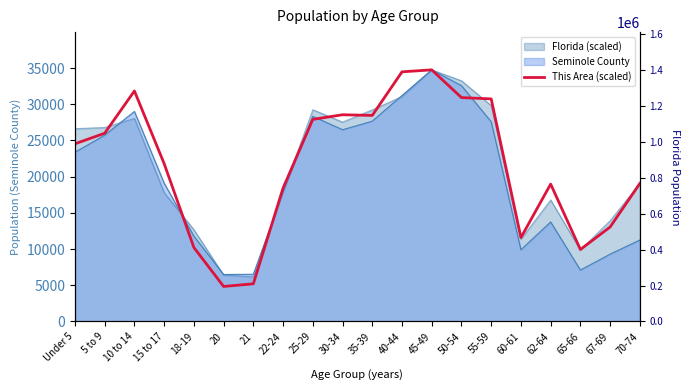

Reading left to right, what are all the values shown in this chart?

Under 5=24532.7	5 to 9=25991.9	10 to 14=31828.6	15 to 17=21796.7	18-19=10214.3	20=4833.6	21=5198.4	22-24=18422.3	25-29=27907.0	30-34=28545.4	35-39=28454.2	40-44=34473.4	45-49=34747.0	50-54=30916.6	55-59=30734.2	60-61=11582.3	62-64=18969.5	65-66=9940.7	67-69=13041.5	70-74=19060.7